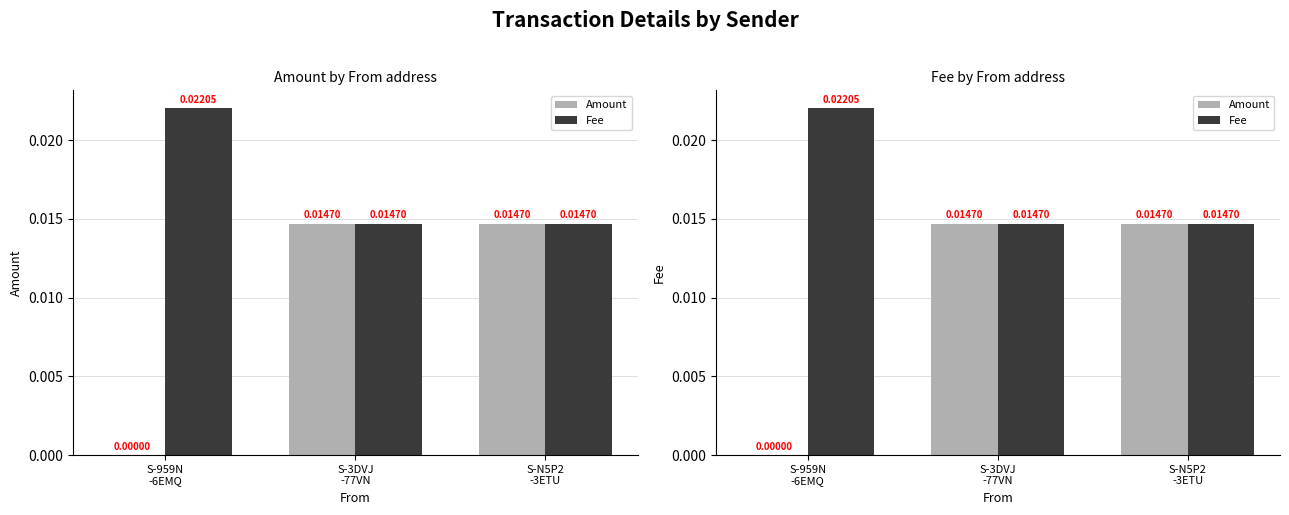

Which series has the largest range (max minus min)?

Amount